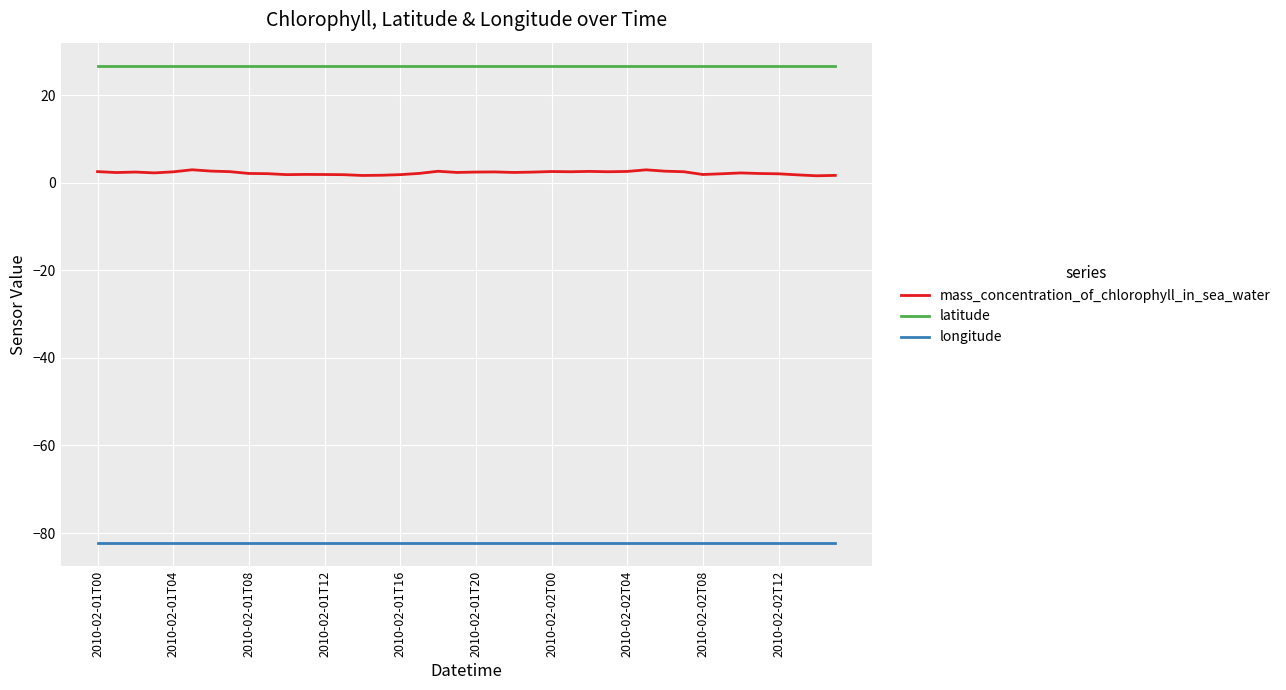

True or false: longitude and mass_concentration_of_chlorophyll_in_sea_water intersect in this chart.

False